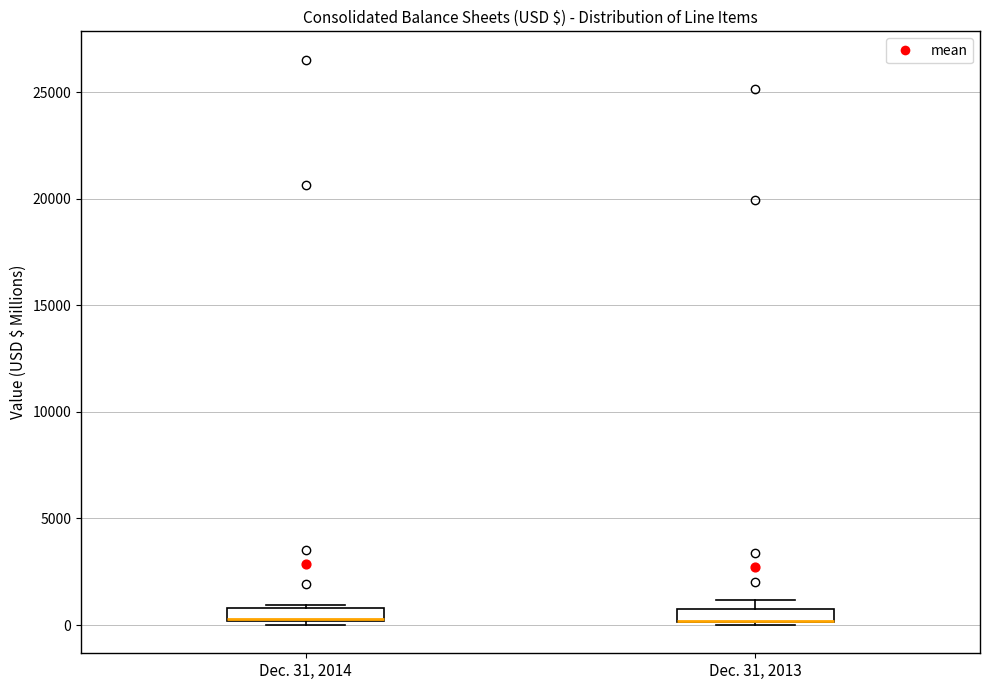

Where is the upper edge of the box for Dec. 31, 2013 on the y-axis? The values are not printed on the chart, so give them approximately, as read against the axis.

1000